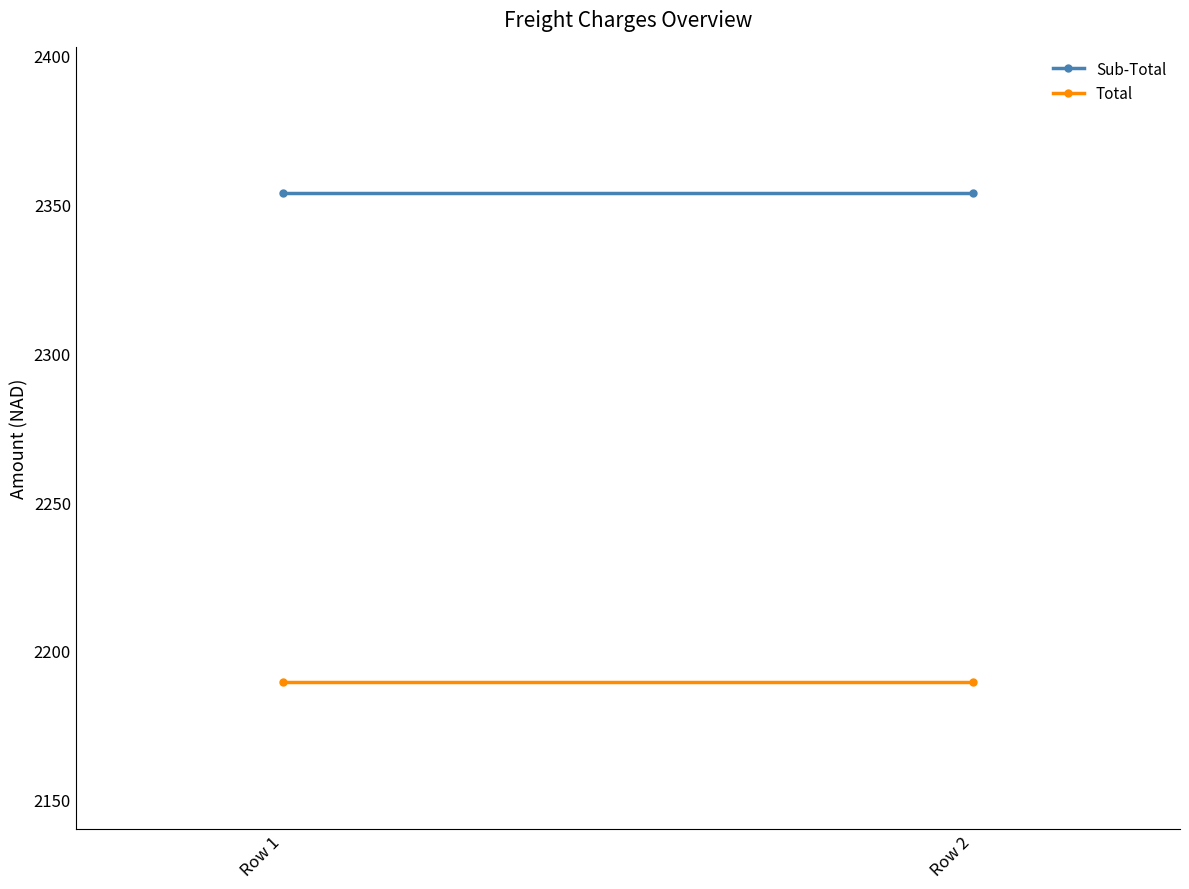

Which has a higher value, Row 2 or Row 1?

Row 2